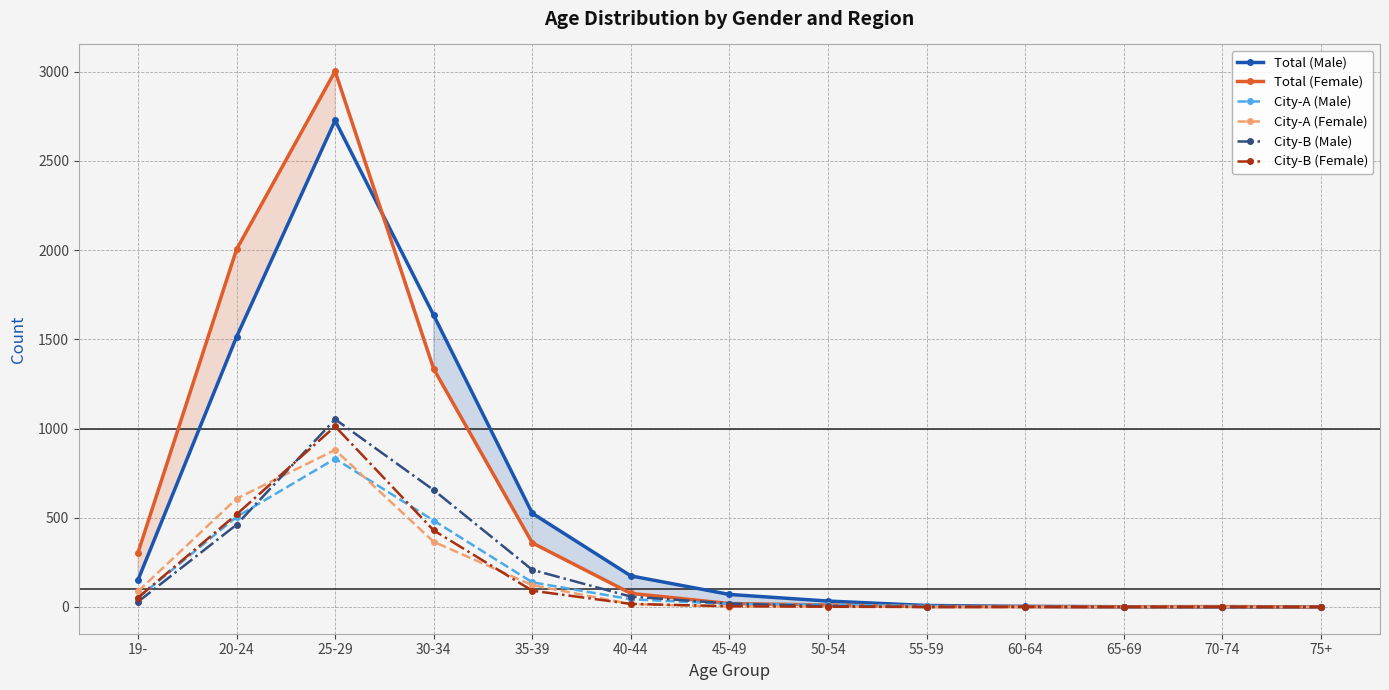

What is the total value across all series at 45-49?

131